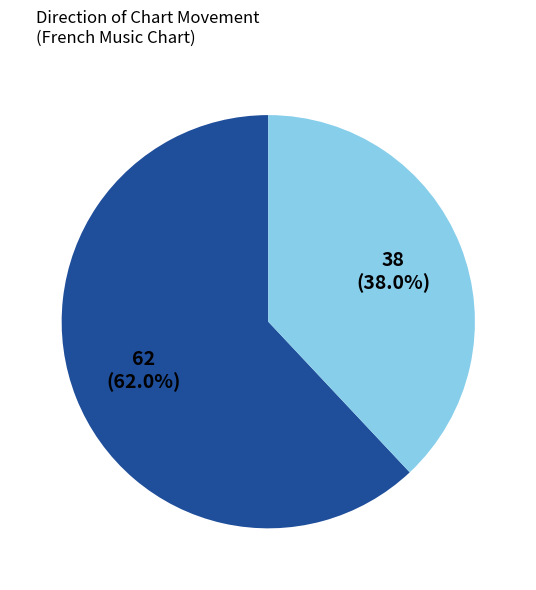

Does any single category account for the majority?

Yes